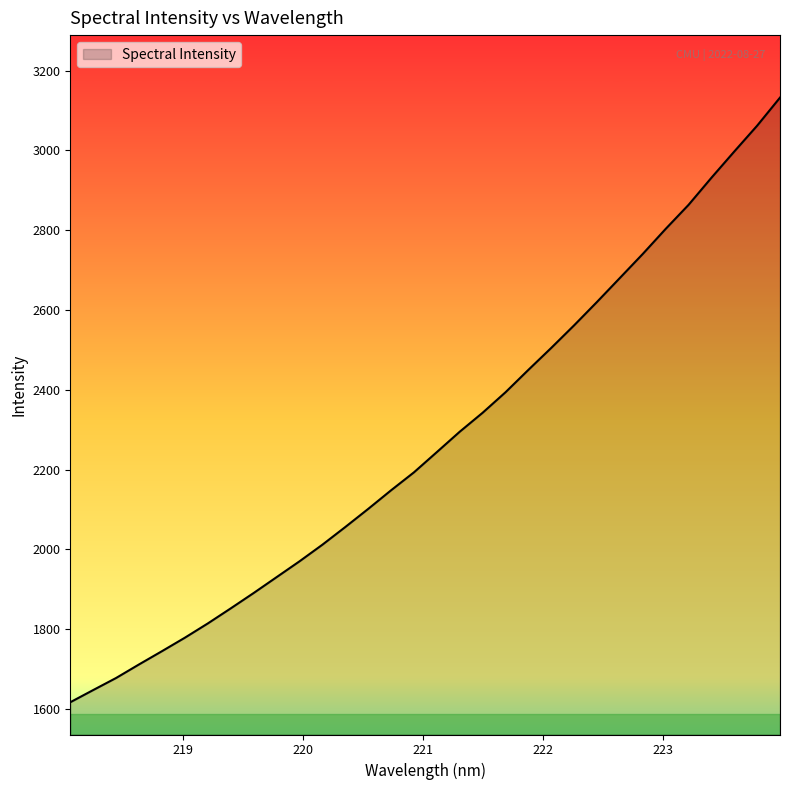

How many lines are shown in the chart?

1